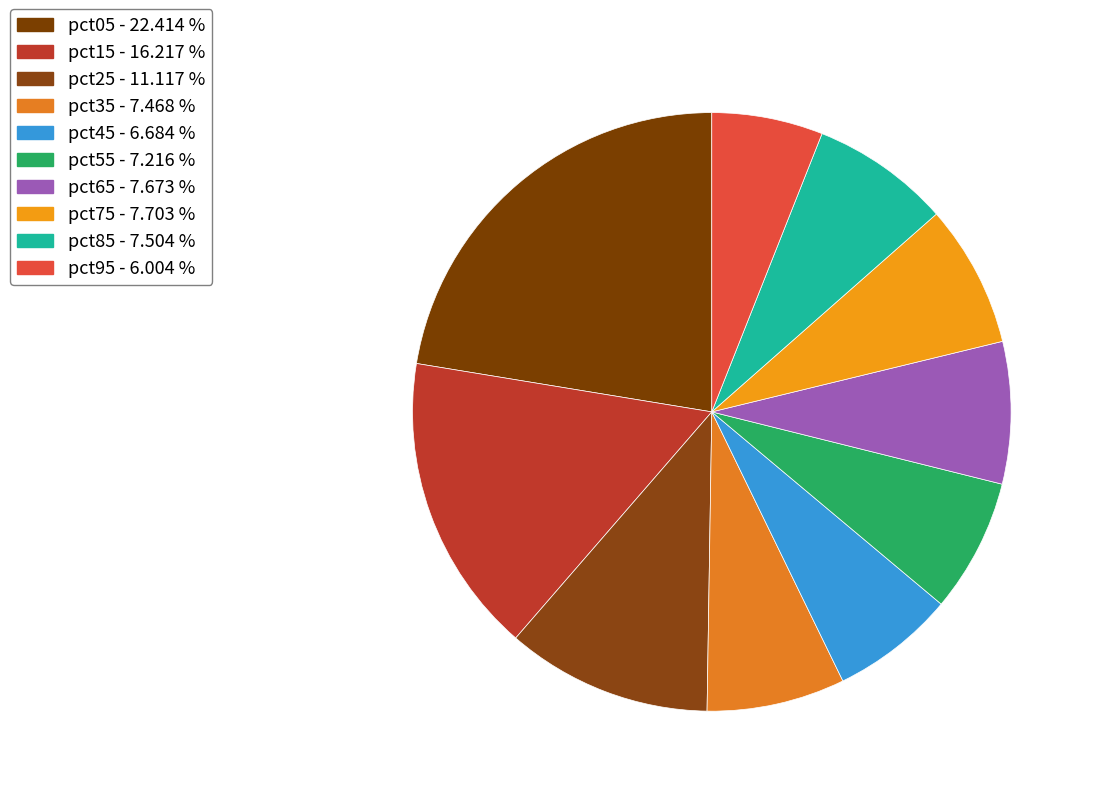

Between pct65 and pct25, which is larger?

pct25